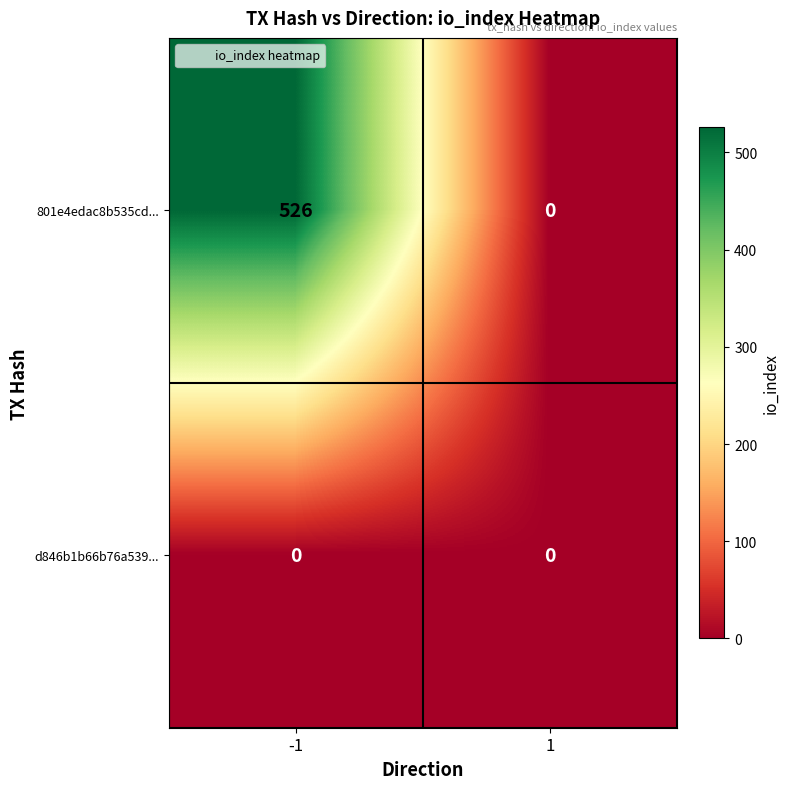

Reading left to right, extract all data points from this chart.

801e4edac8b535cd...: -1=526	1=0
d846b1b66b76a539...: -1=0	1=0